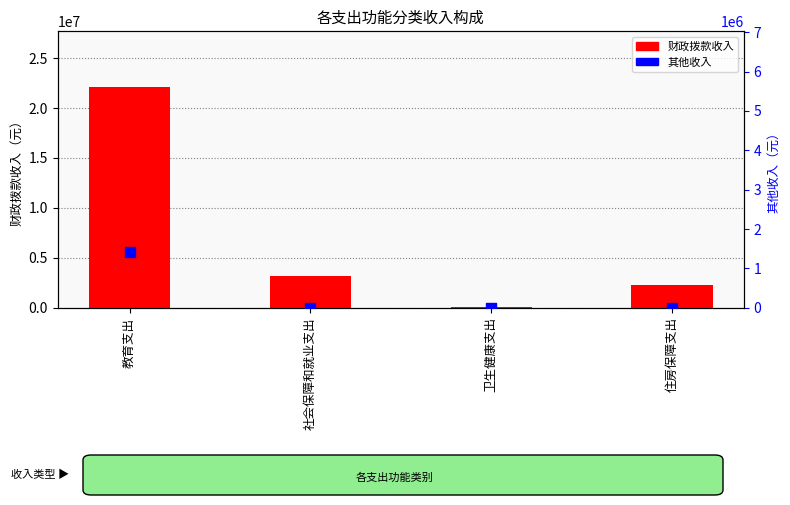

At which category is the sum across all series the highest?

教育支出